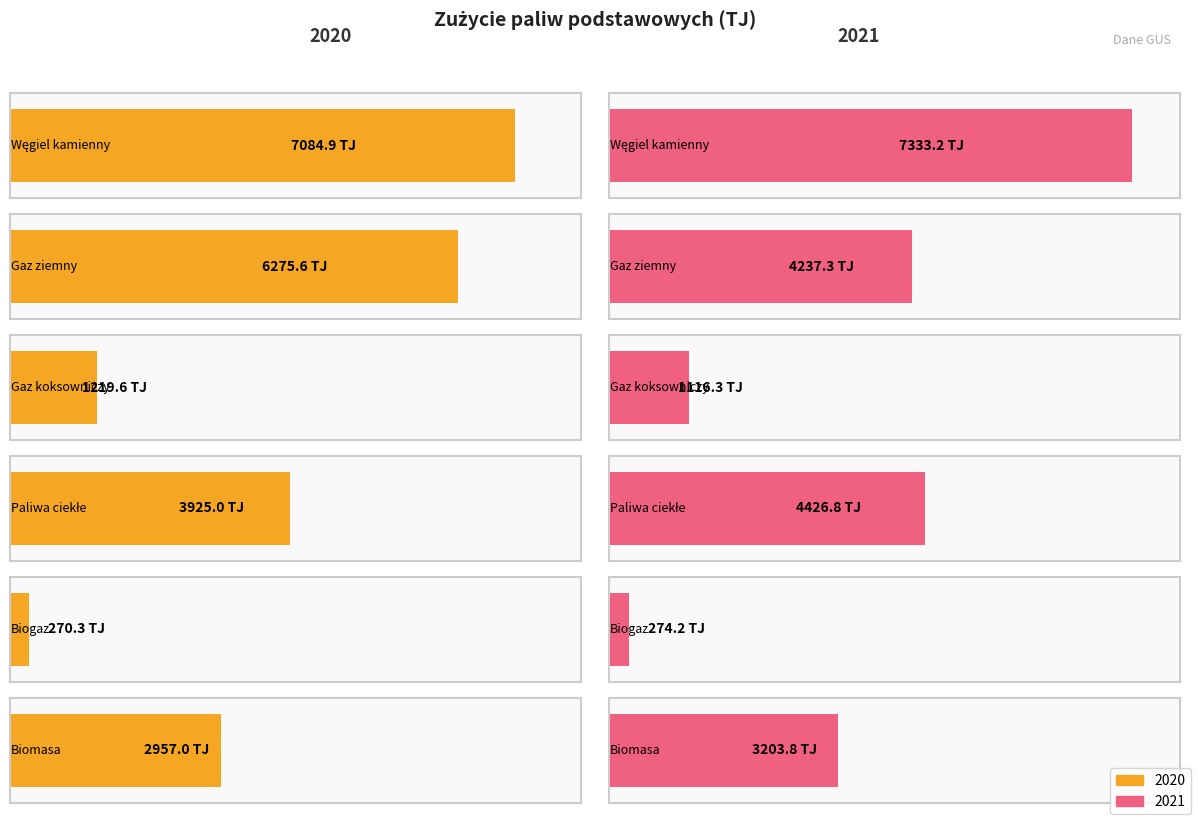

Is the value of 2020 at Biogaz greater than the value of 2021 at Gaz koksowniczy?

No